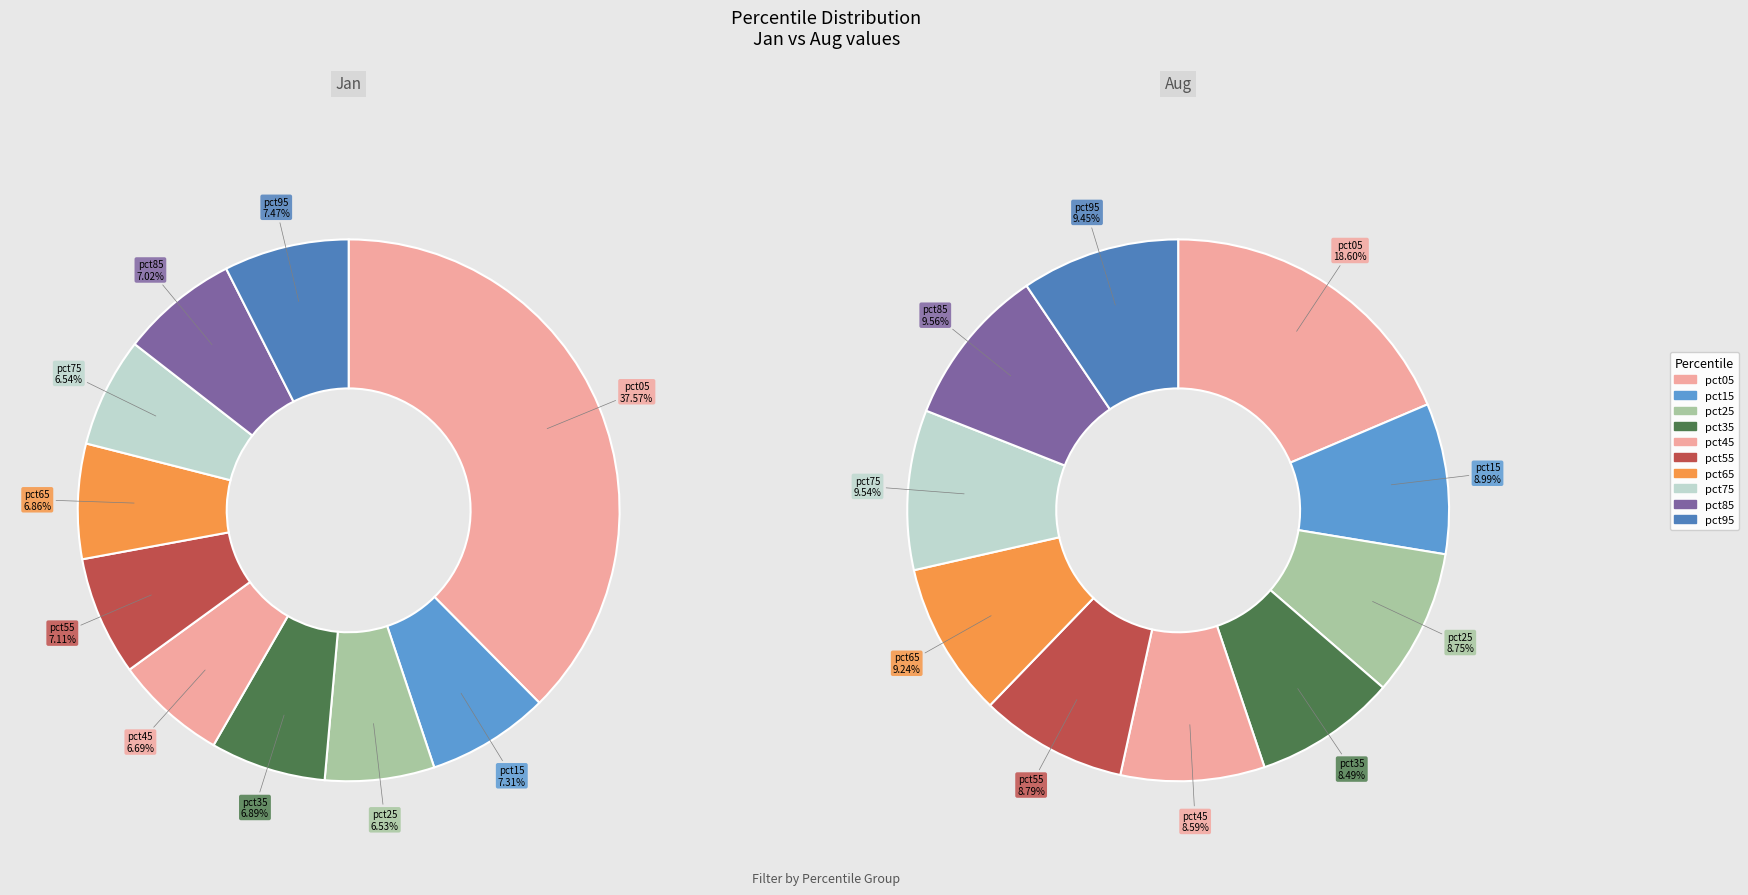

Is it true that pct35 is 1% of the pie?

False